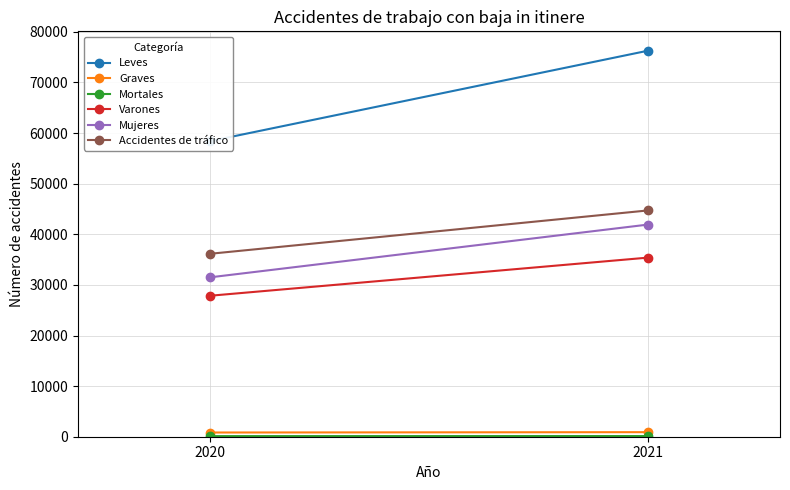

How many lines are shown in the chart?

6